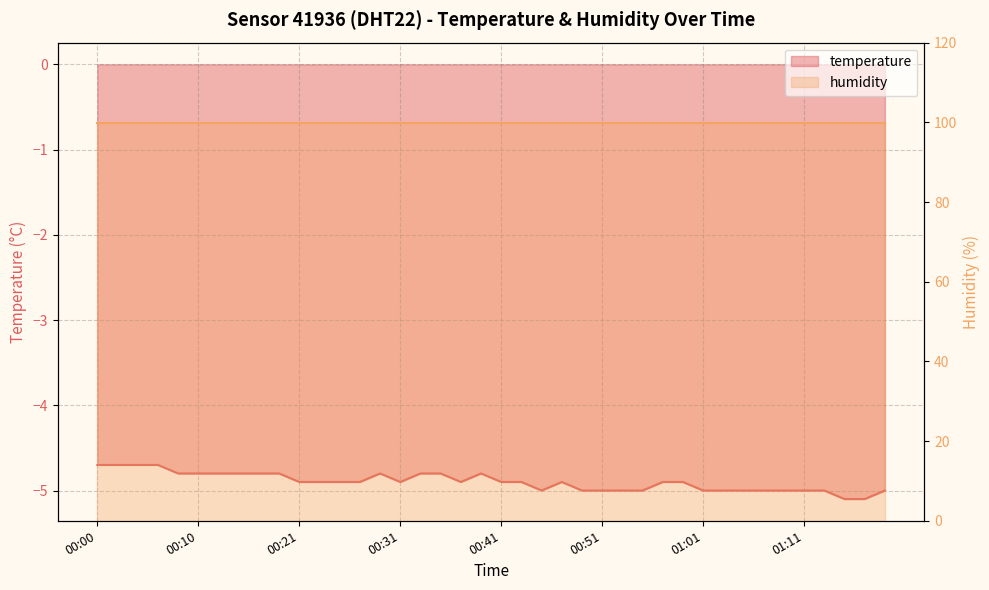

What is the average value?

-4.9